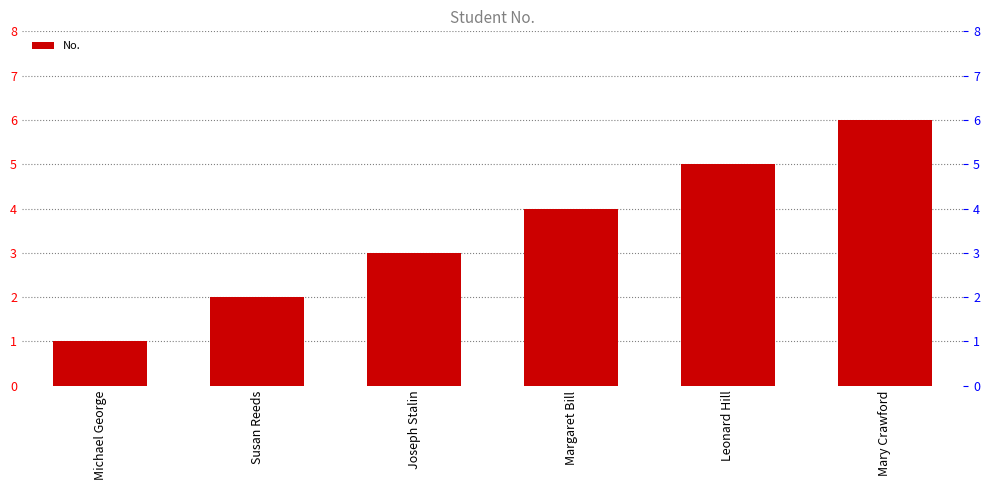

How many values exceed 4?

2